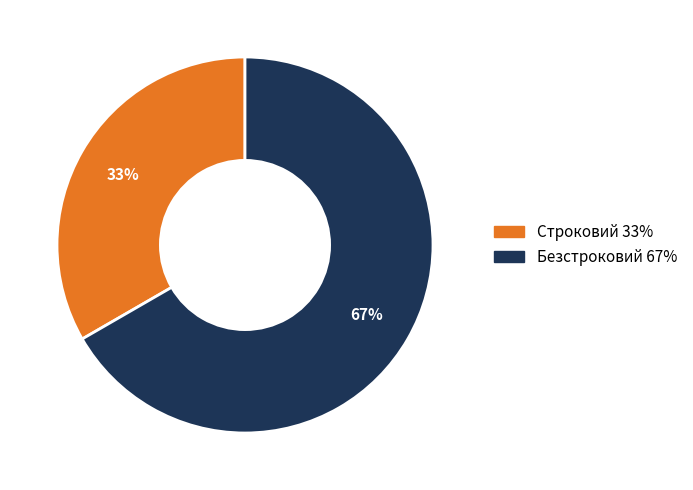

To the nearest percent, what is the average slice percentage?

50%